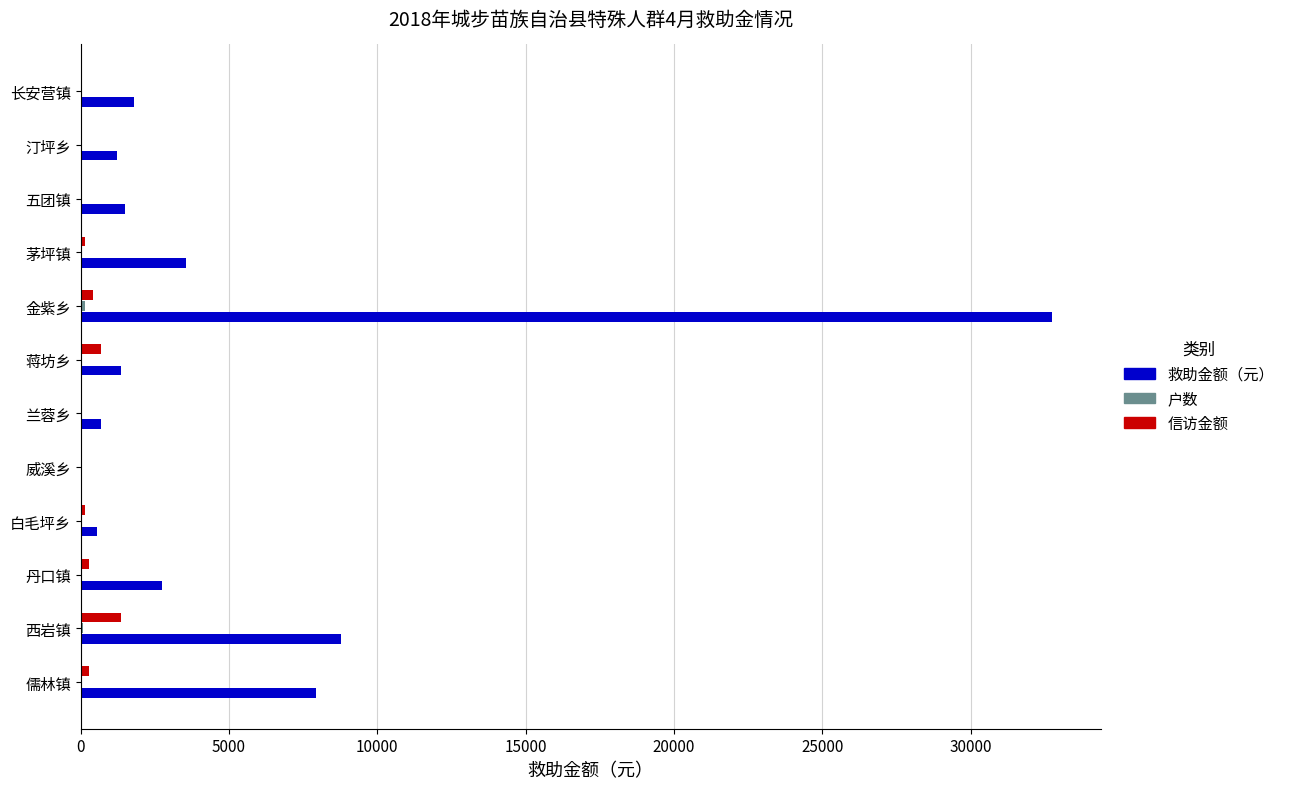

What is the maximum value for 信访金额?

1370